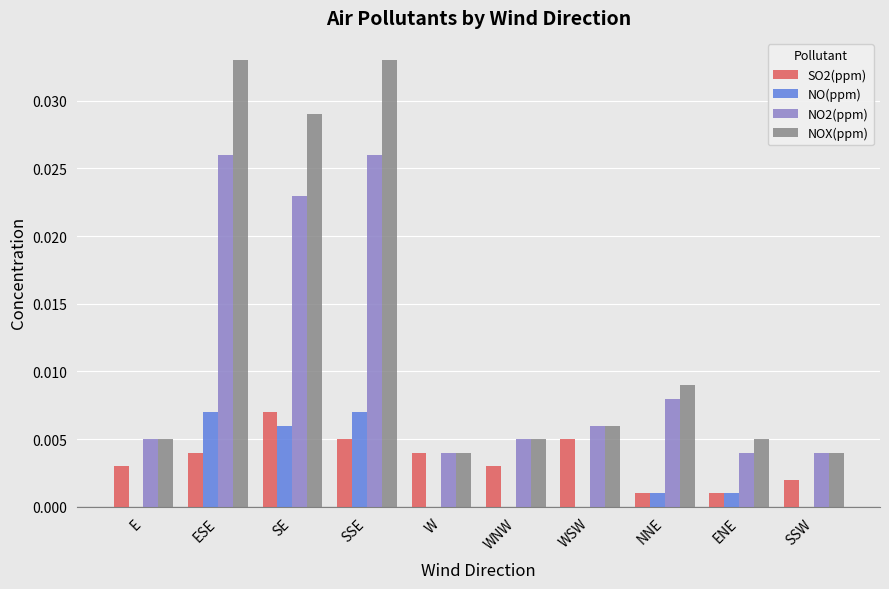

Which series has the largest total across all categories?

NOX(ppm)